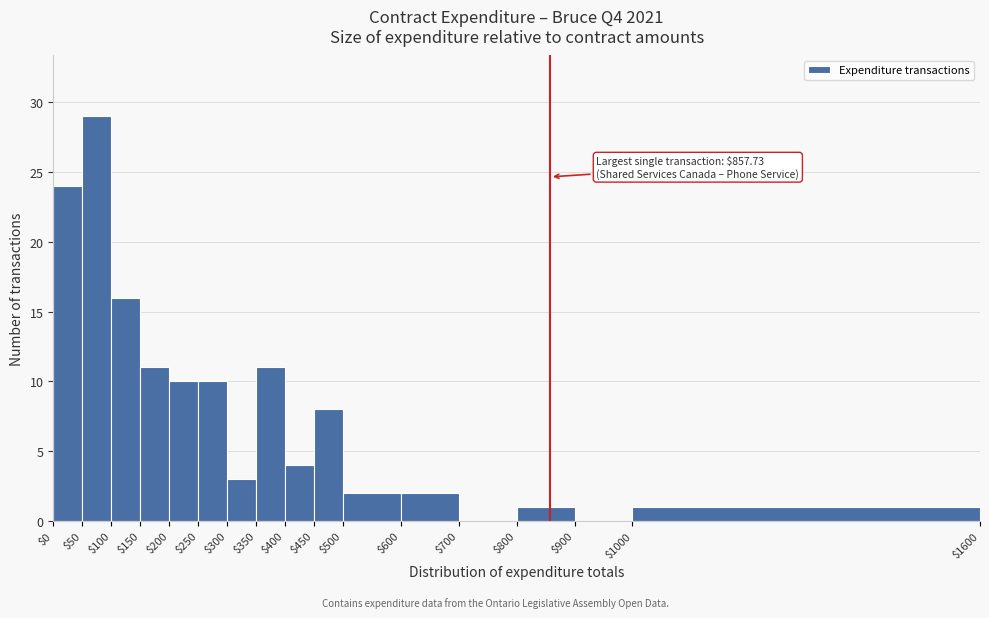

Over which range of the x-axis is the bar tallest?

$50 to $100